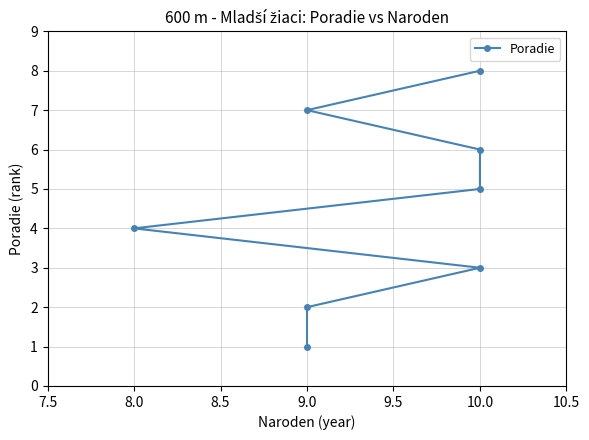

What is the change in value from 8.5 to 9.5?

+2